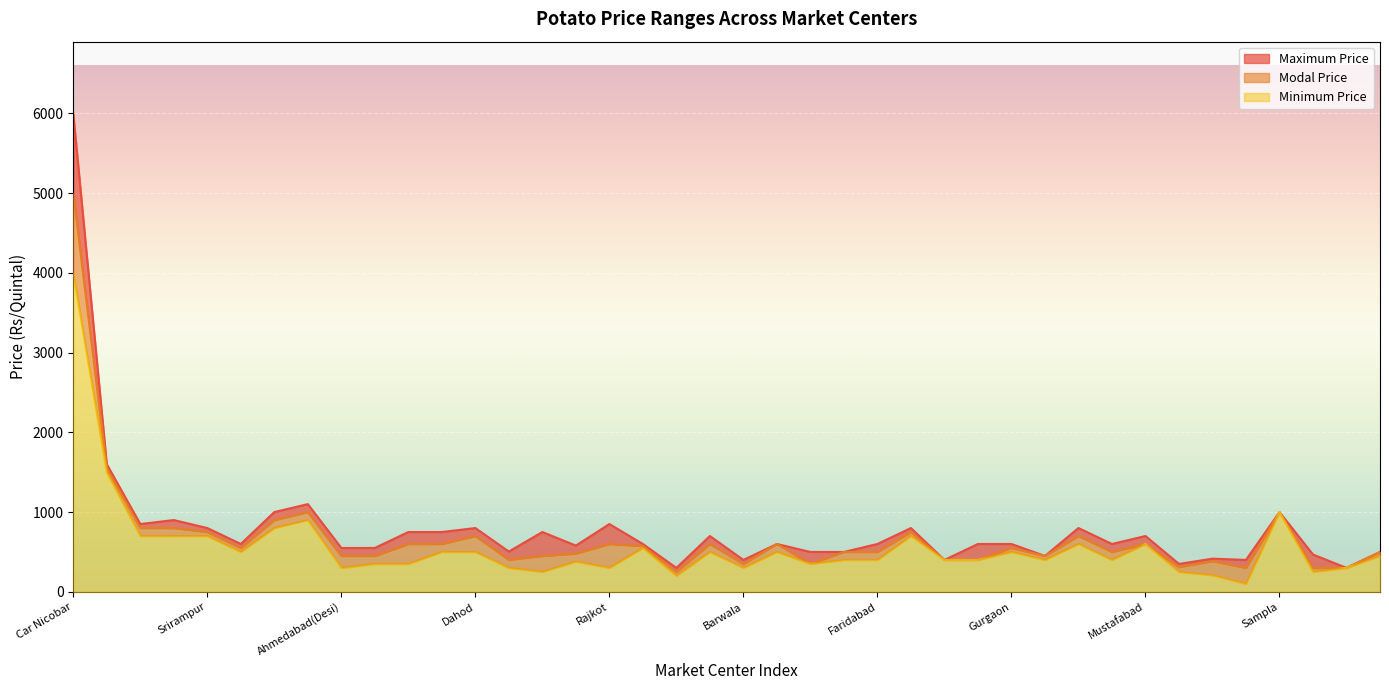

What is the sum of all Modal Price values?

27252